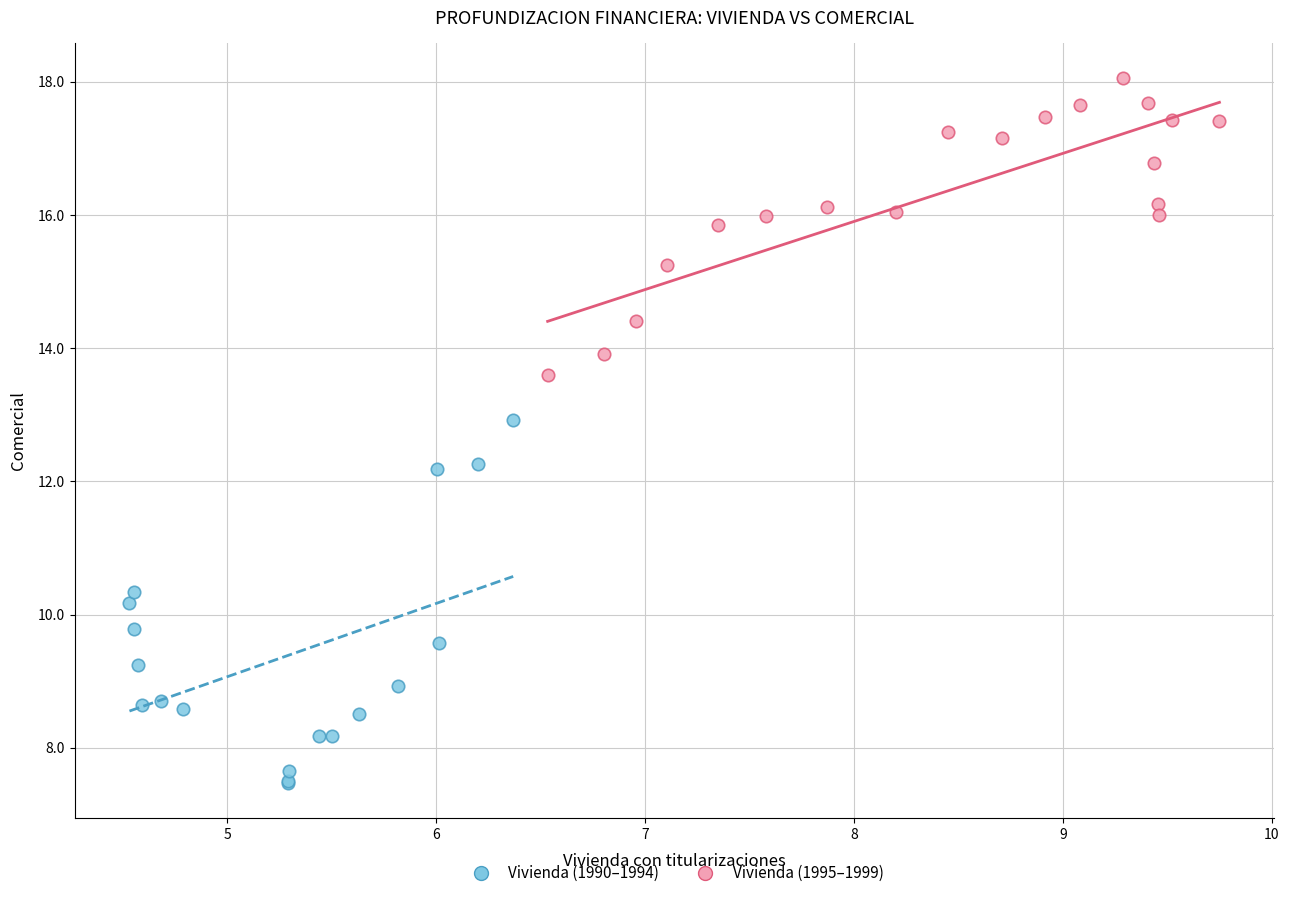

Which series contains the highest Y value?

Vivienda (1995–1999)